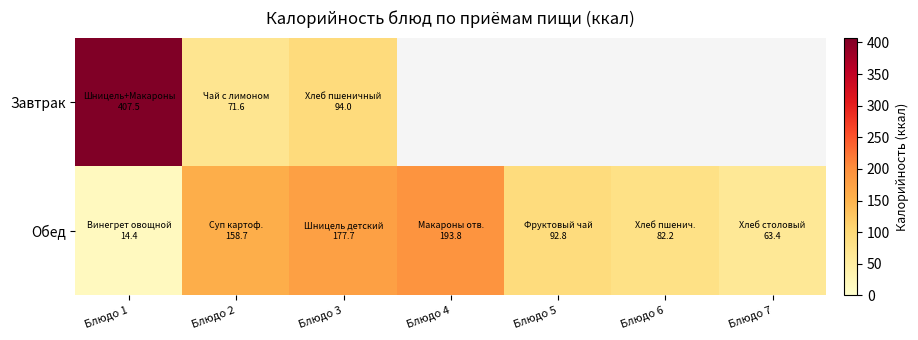

The value of Обед at Блюдо 1 is 14.4. True or false?

True